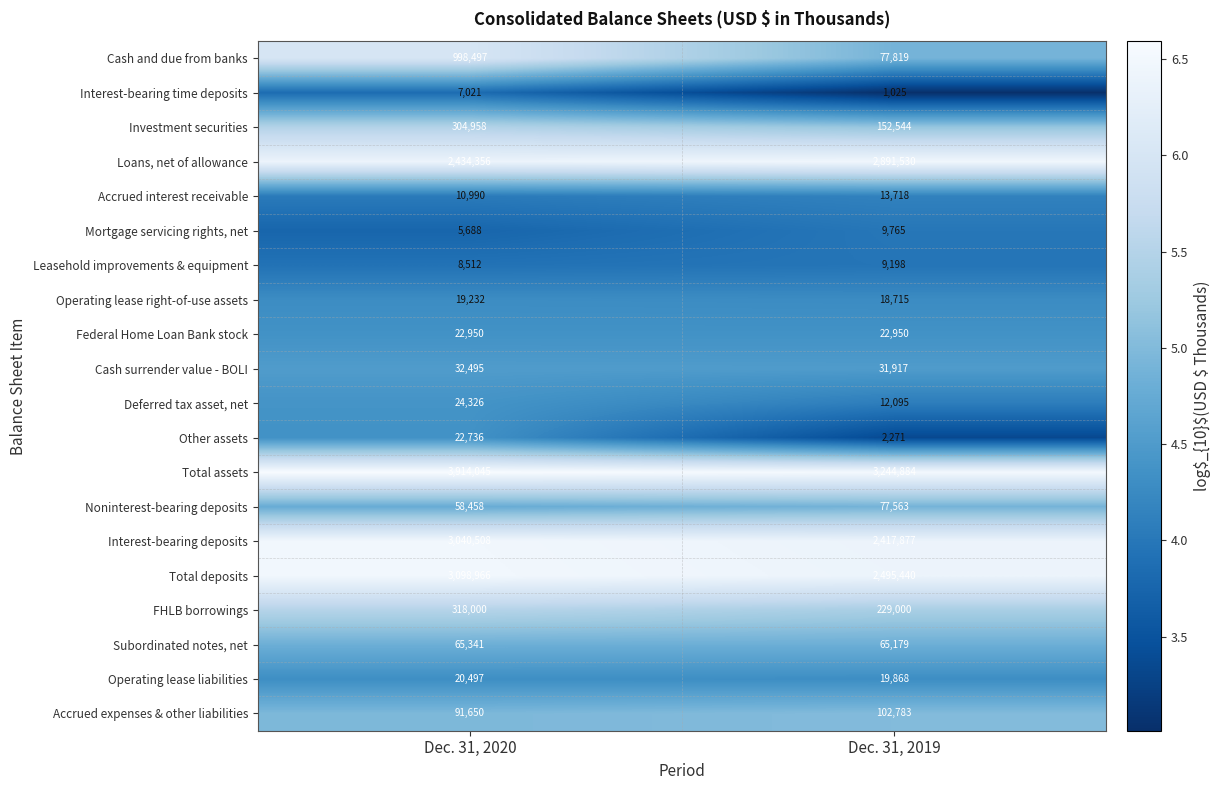

At which category is the sum across all series the highest?

Dec. 31, 2020